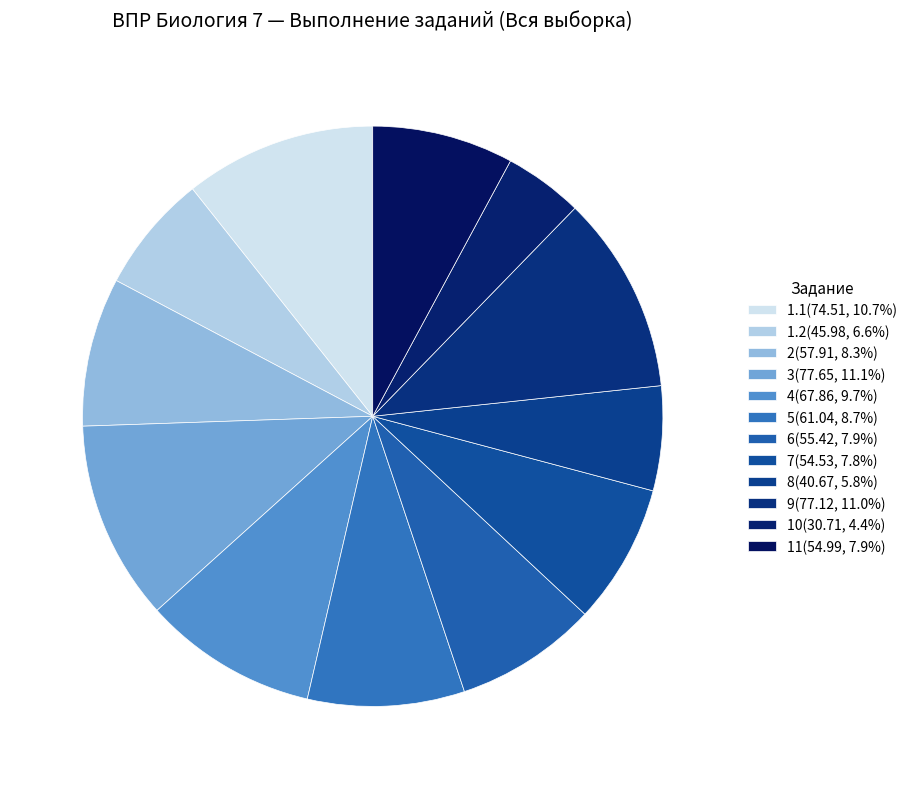

Rank the categories by value from highest to lowest.

3, 9, 1.1, 4, 5, 2, 6, 11, 7, 1.2, 8, 10